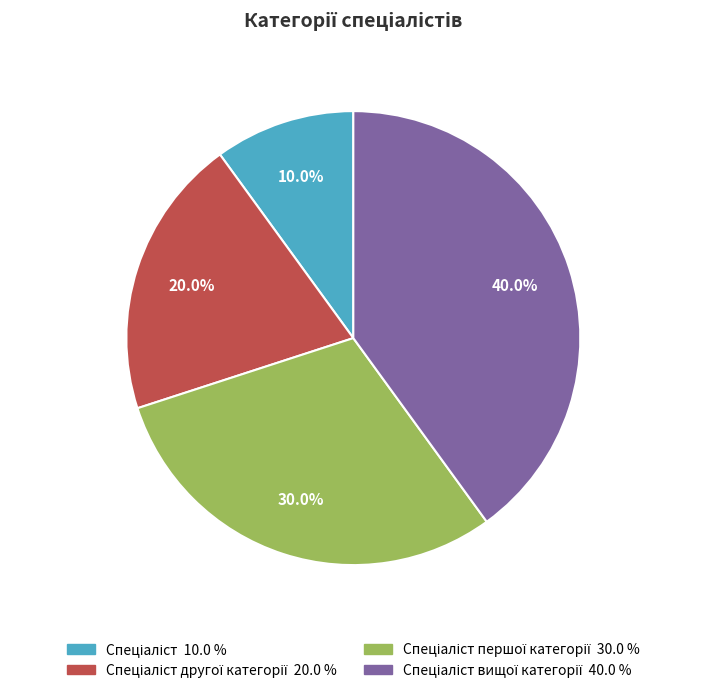

How many slices are in this pie chart?

4